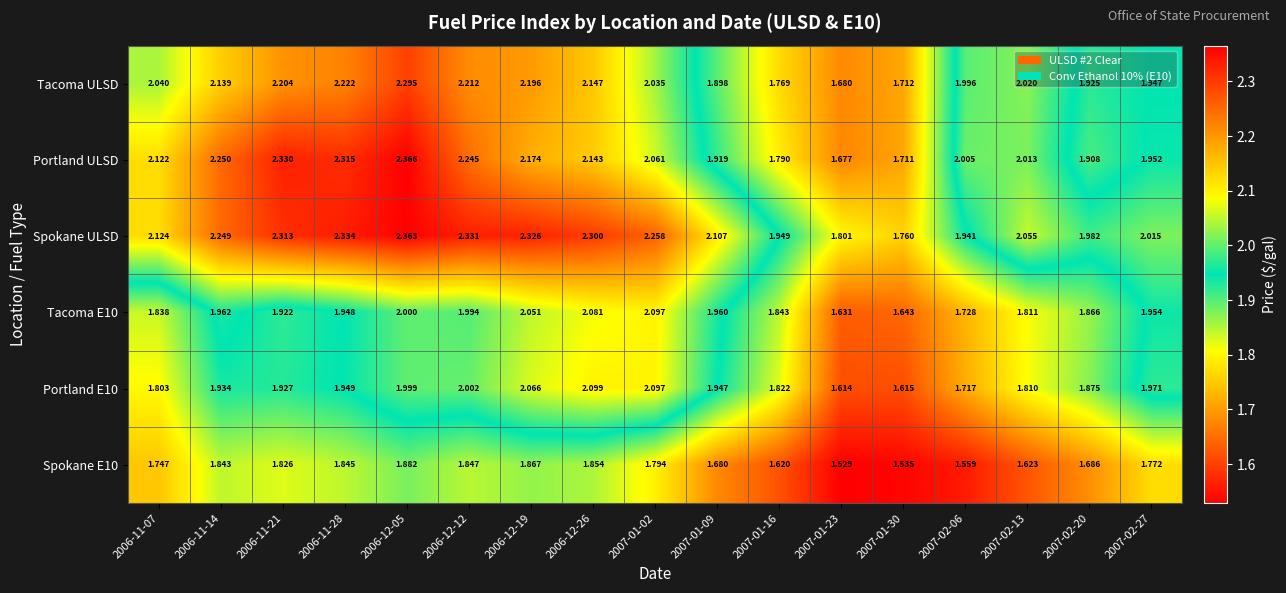

Which series has the widest spread of values?

Portland ULSD